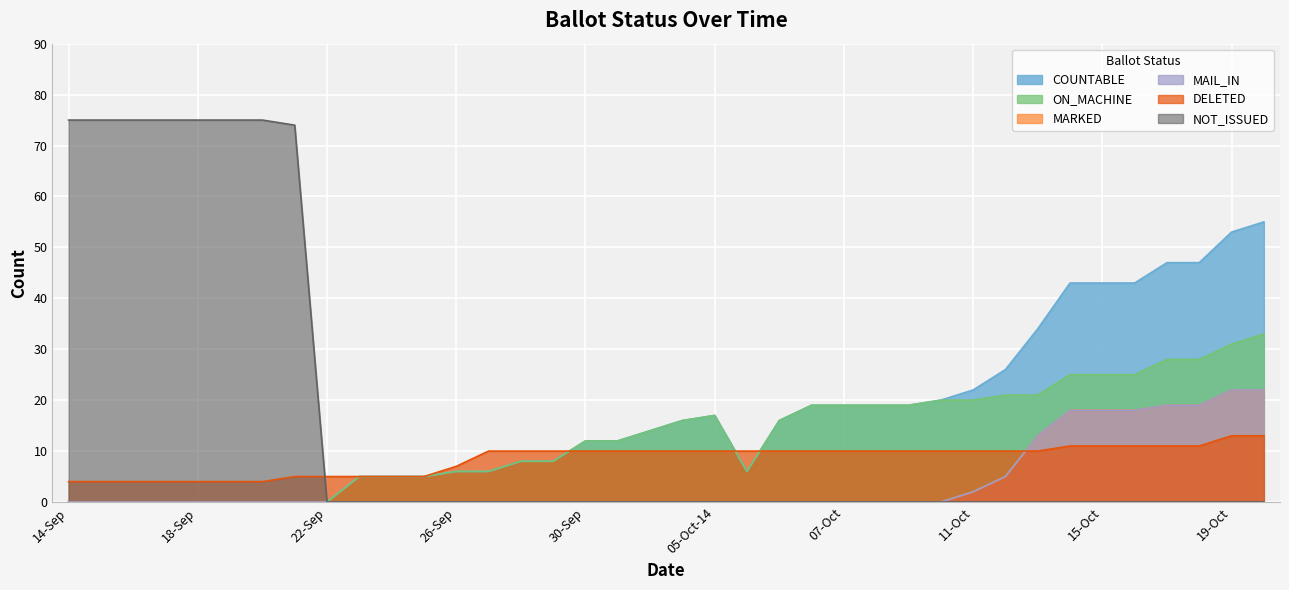

What is the difference between the maximum and minimum values in the MARKED series?

22